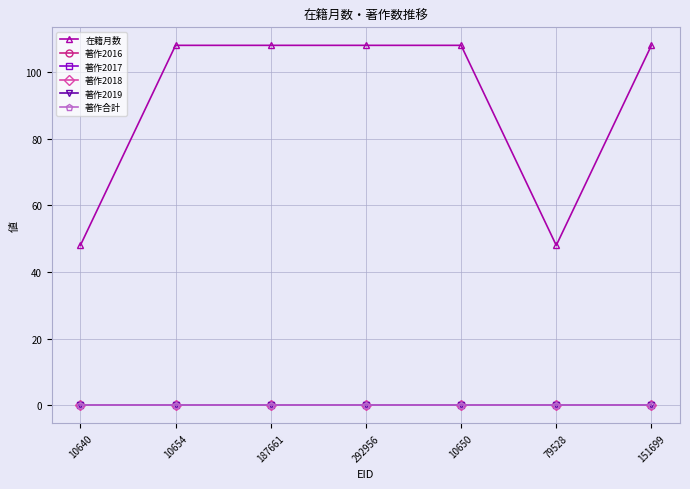

What is the total value across all series at 151699?

108